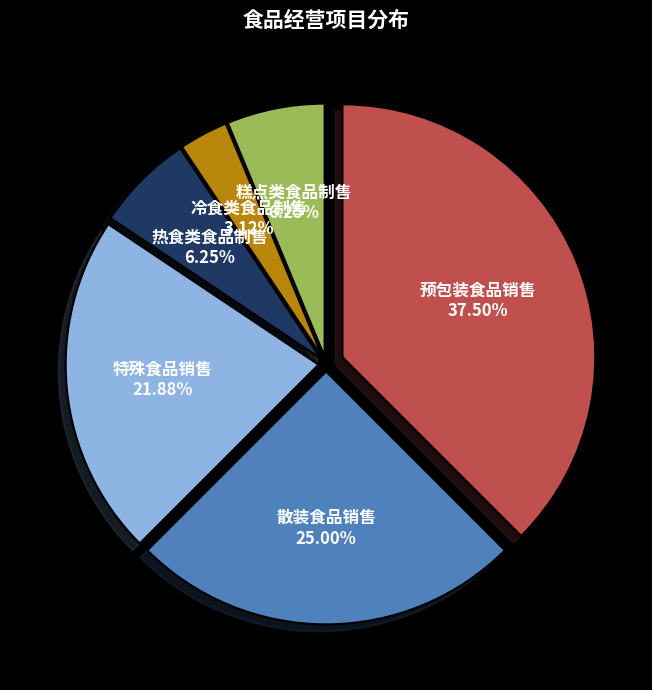

To the nearest percent, what portion does 糕点类食品制售 represent?

6%